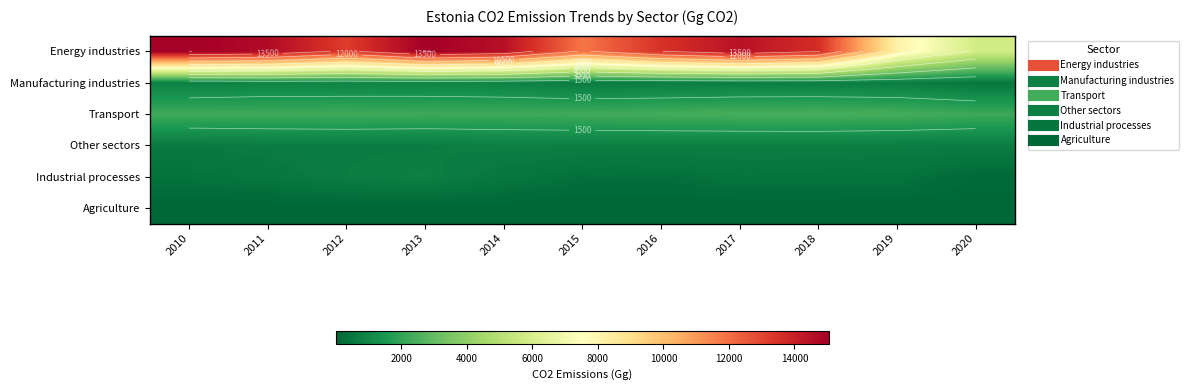

The value of Industrial processes at 2018 is 390.4. True or false?

True